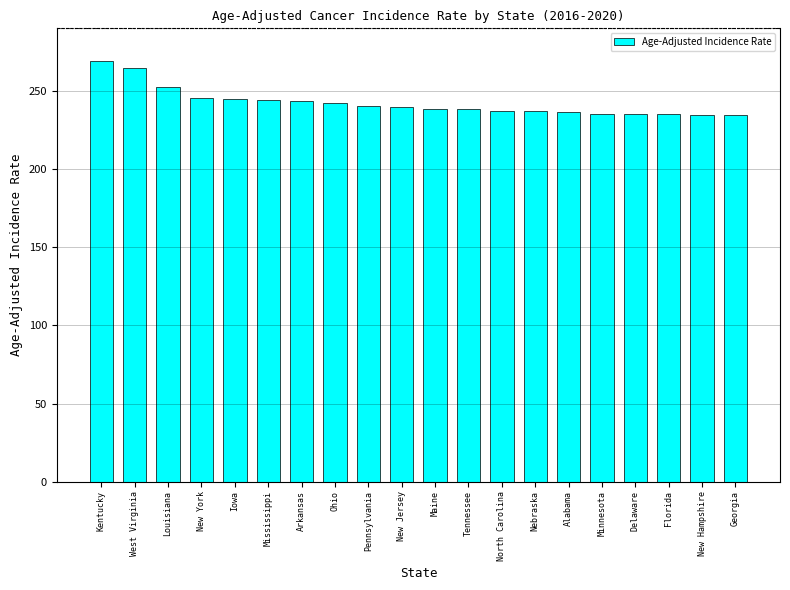

What is the label of the 10th bar from the right?

Maine